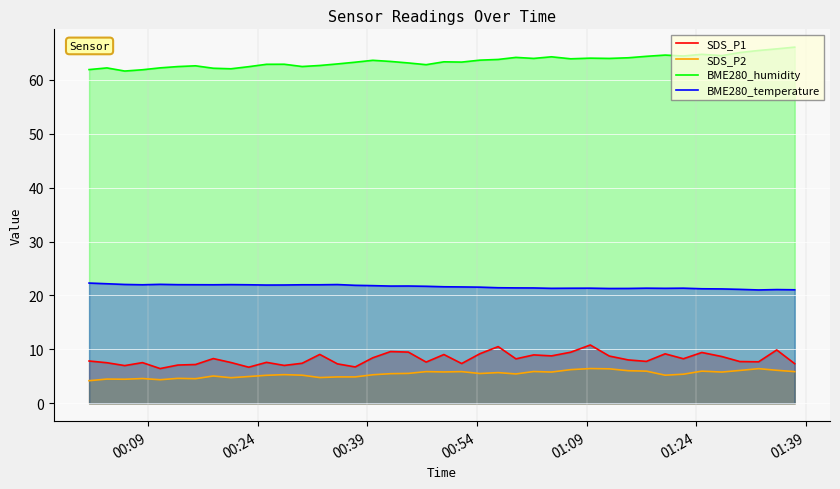

True or false: BME280_humidity and SDS_P2 cross at least once.

False